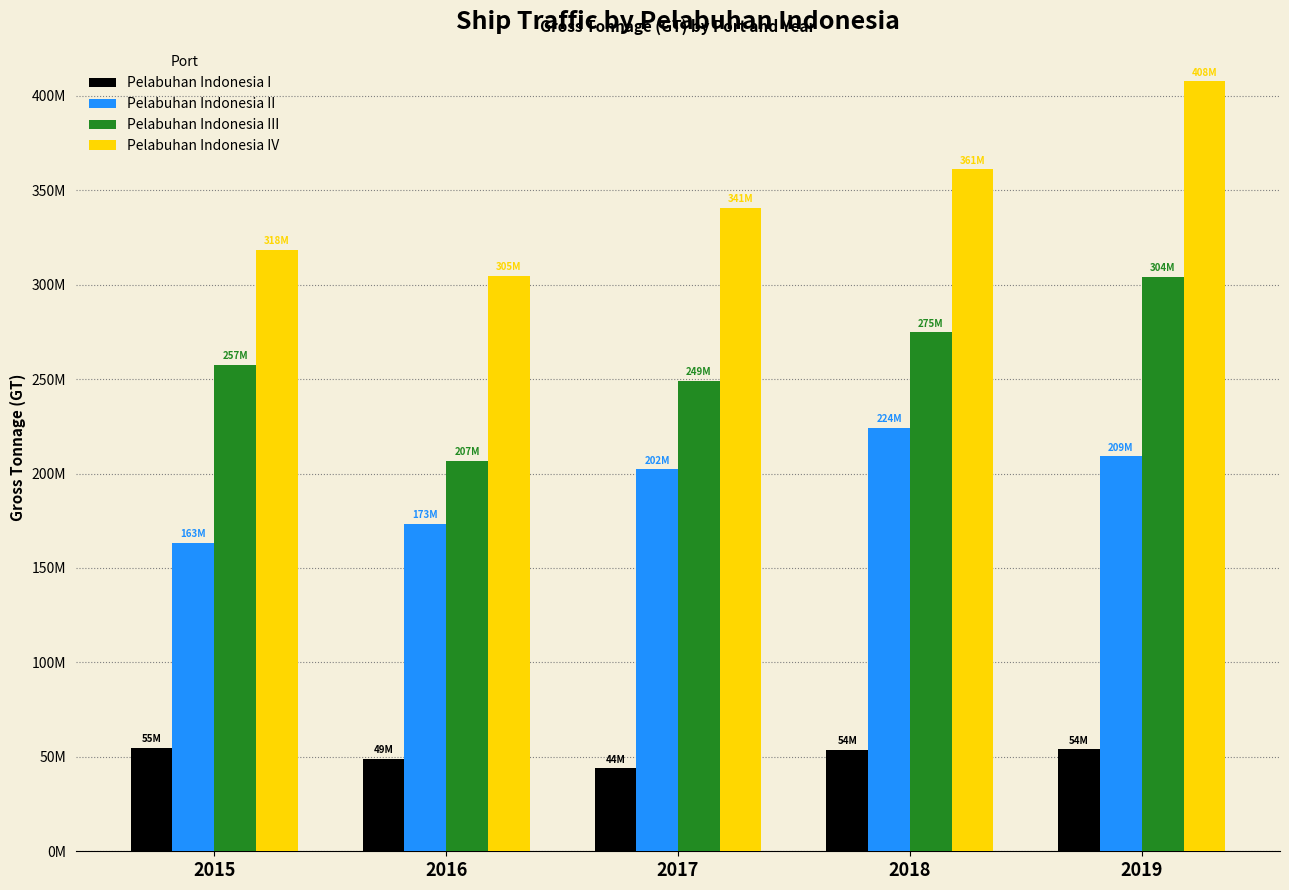

Which series has the largest range (max minus min)?

Pelabuhan Indonesia IV